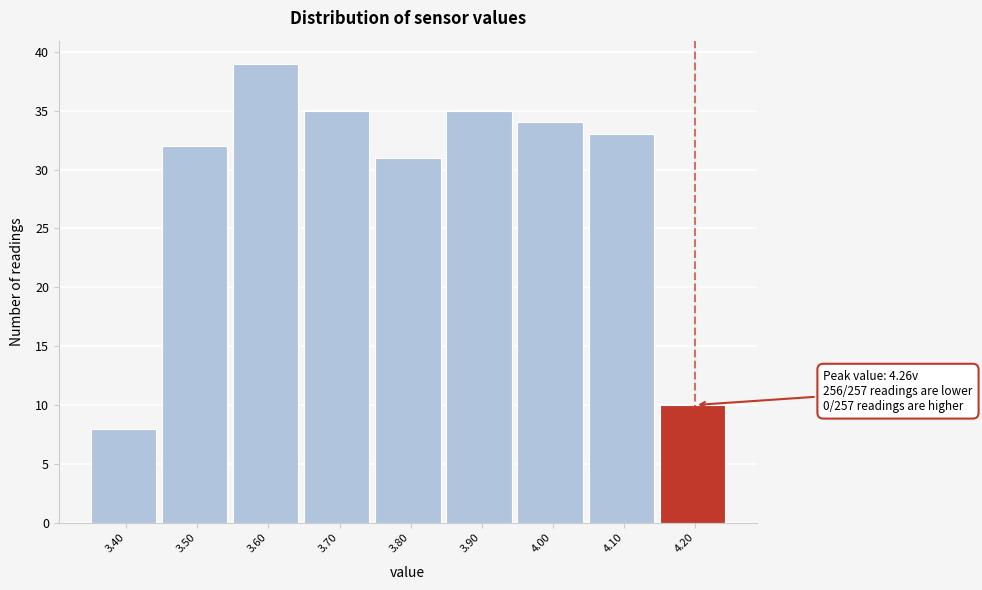

Reading right to left, list all the values displayed in this chart.

10	33	34	35	31	35	39	32	8